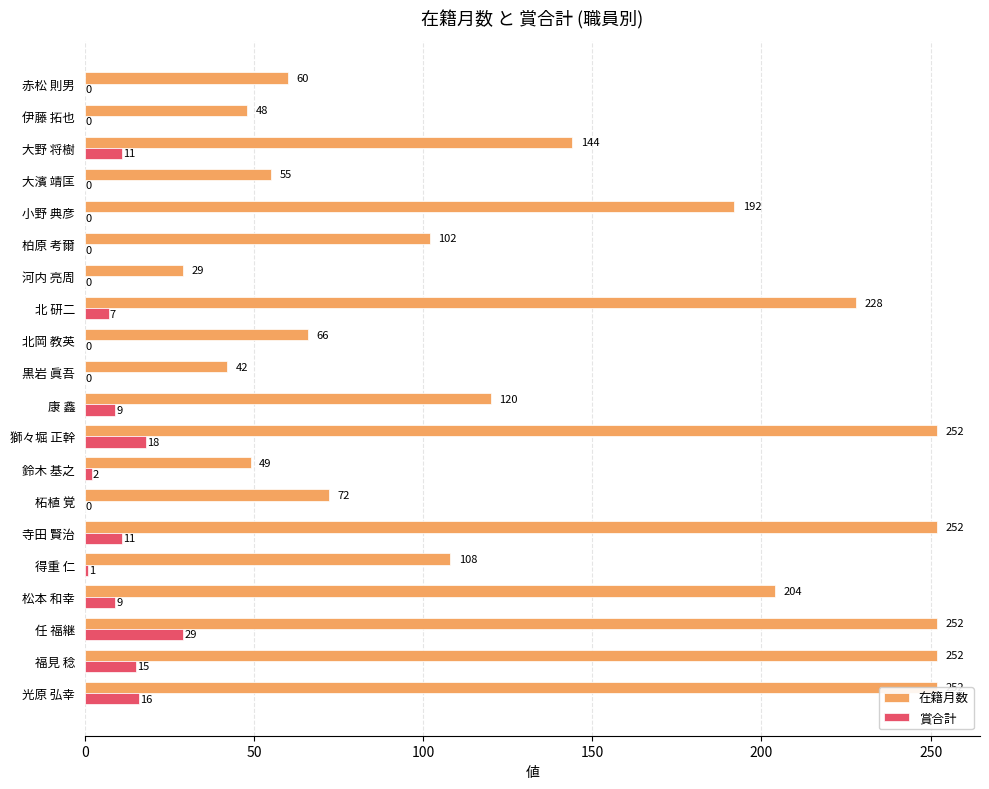

Which series has the widest spread of values?

在籍月数